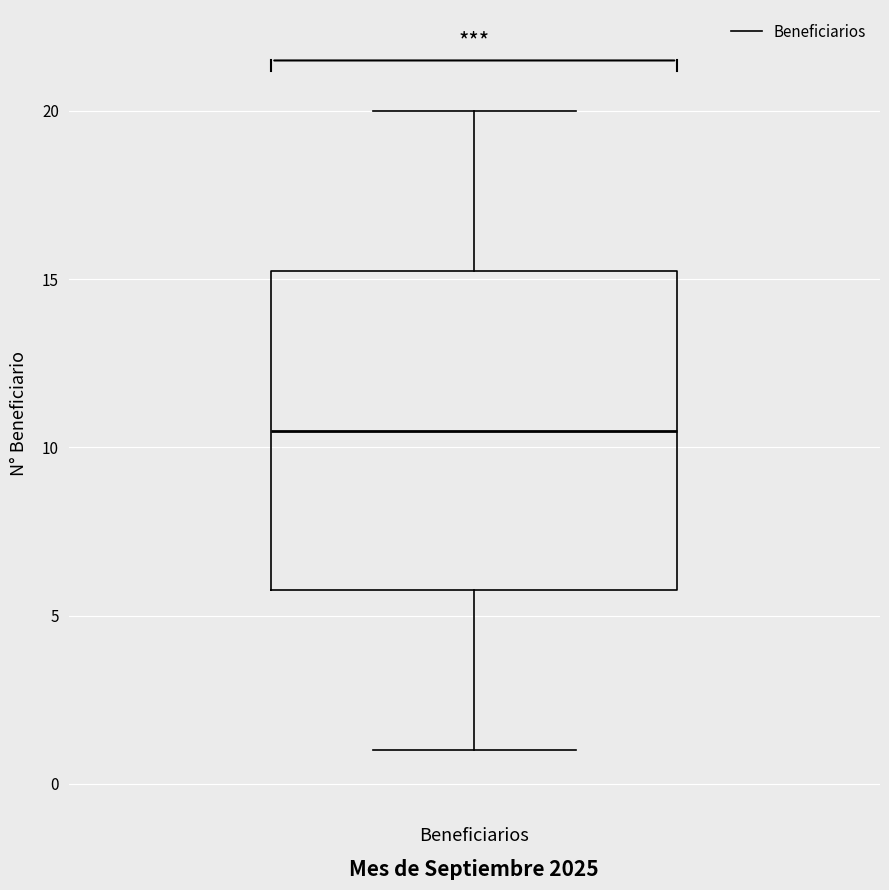

Read this box plot against the y-axis: the position of the median line, the range covered by the box, and the ends of both whiskers. The values are not printed on the chart, so give them approximately, as read against the axis.

median 10.5, box 6.0 to 15.5, whiskers 1.0 to 20.0